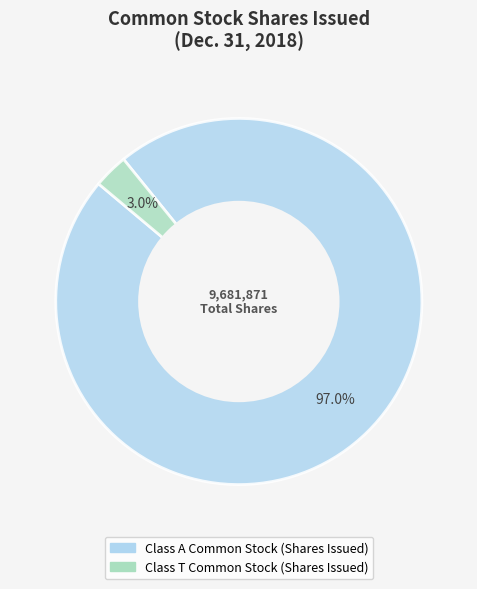

To the nearest percent, what percentage of the pie is Class A Common Stock (Shares Issued)?

97%